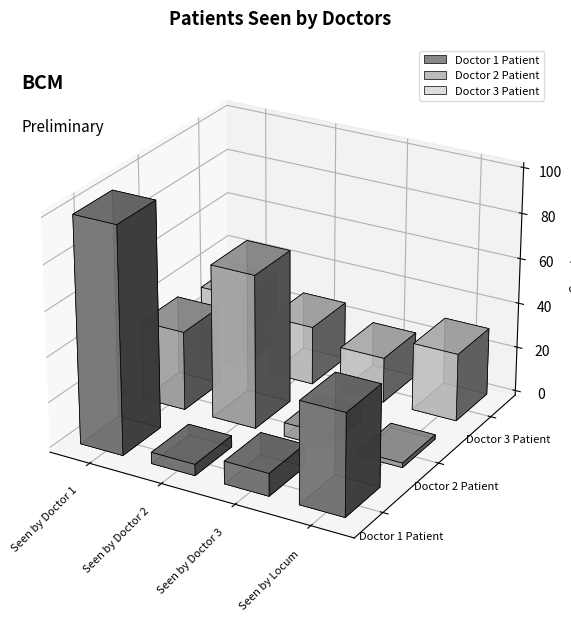

How many data points does each series have?

4